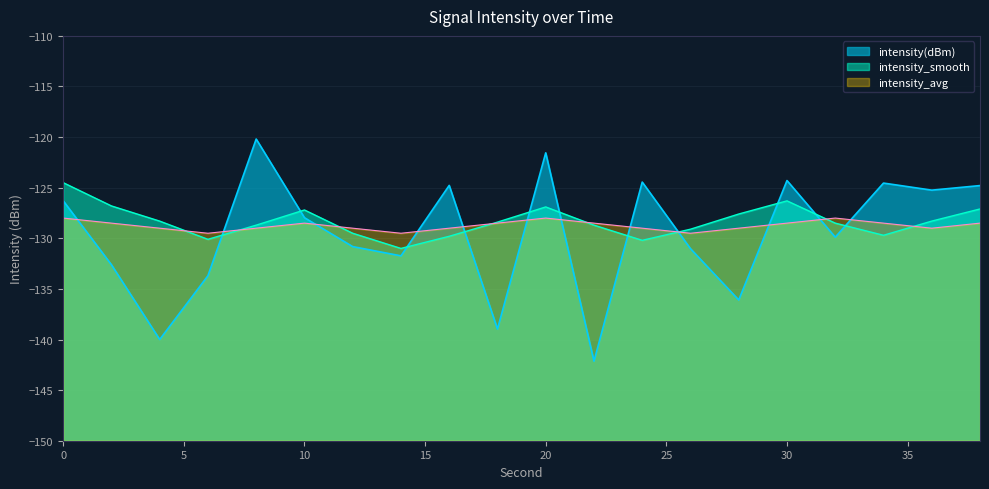

Which has a higher value, 16 or 22?

16